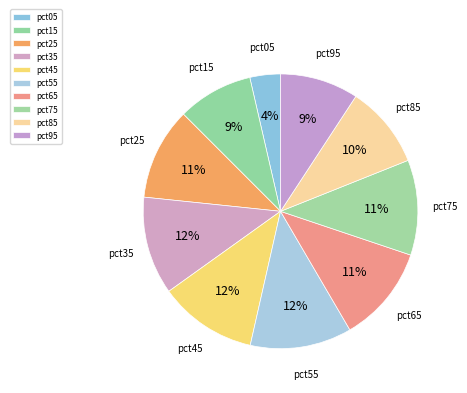

To the nearest percent, what is the difference between the pct95 and pct25 slice percentages?

2%